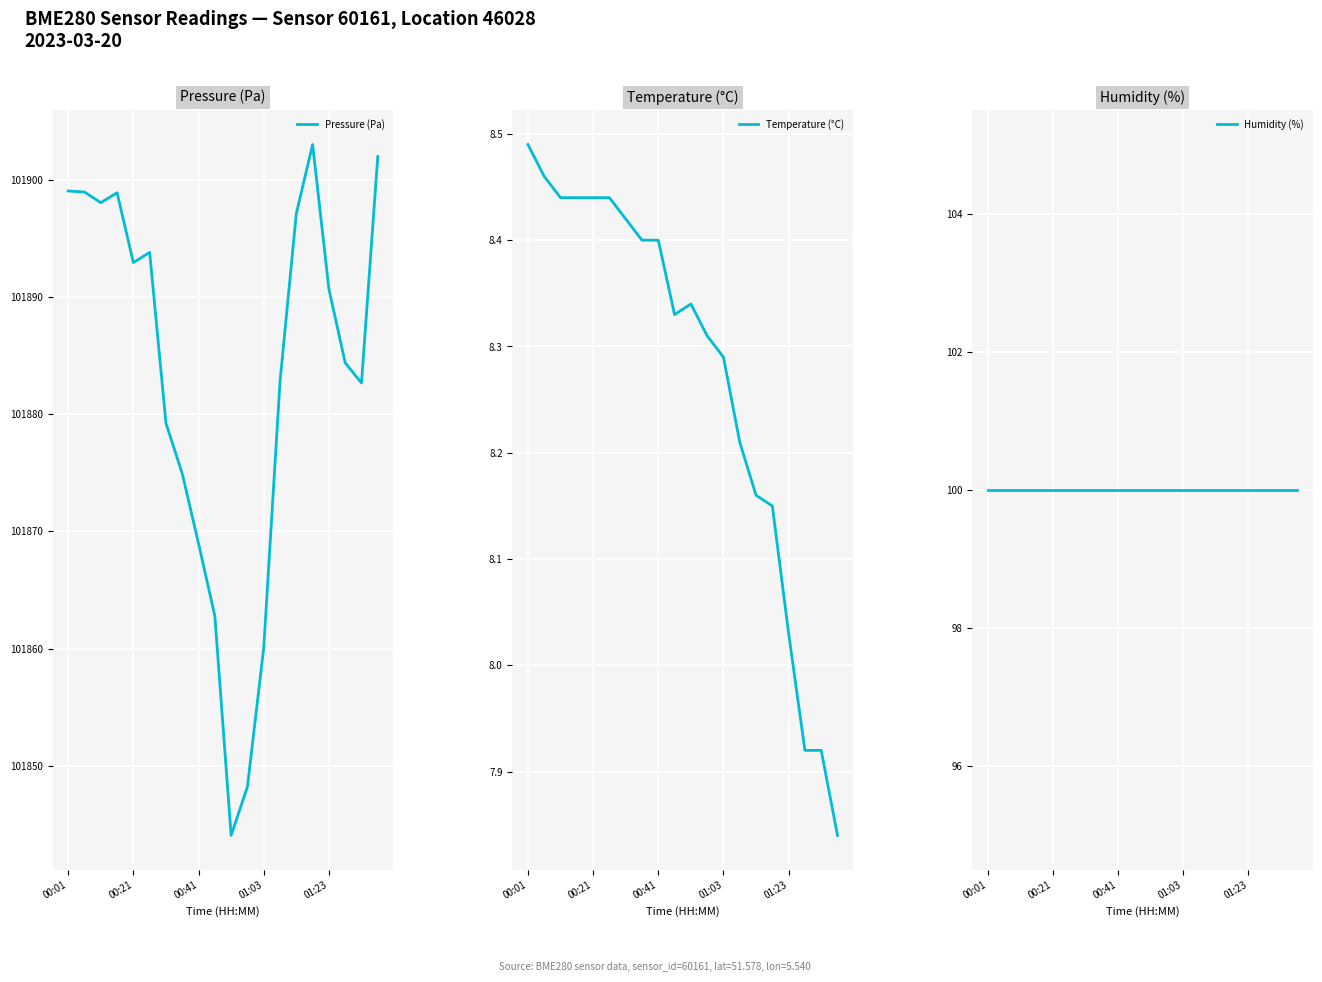

The value of Temperature (°C) at 10 is 14.9. True or false?

False